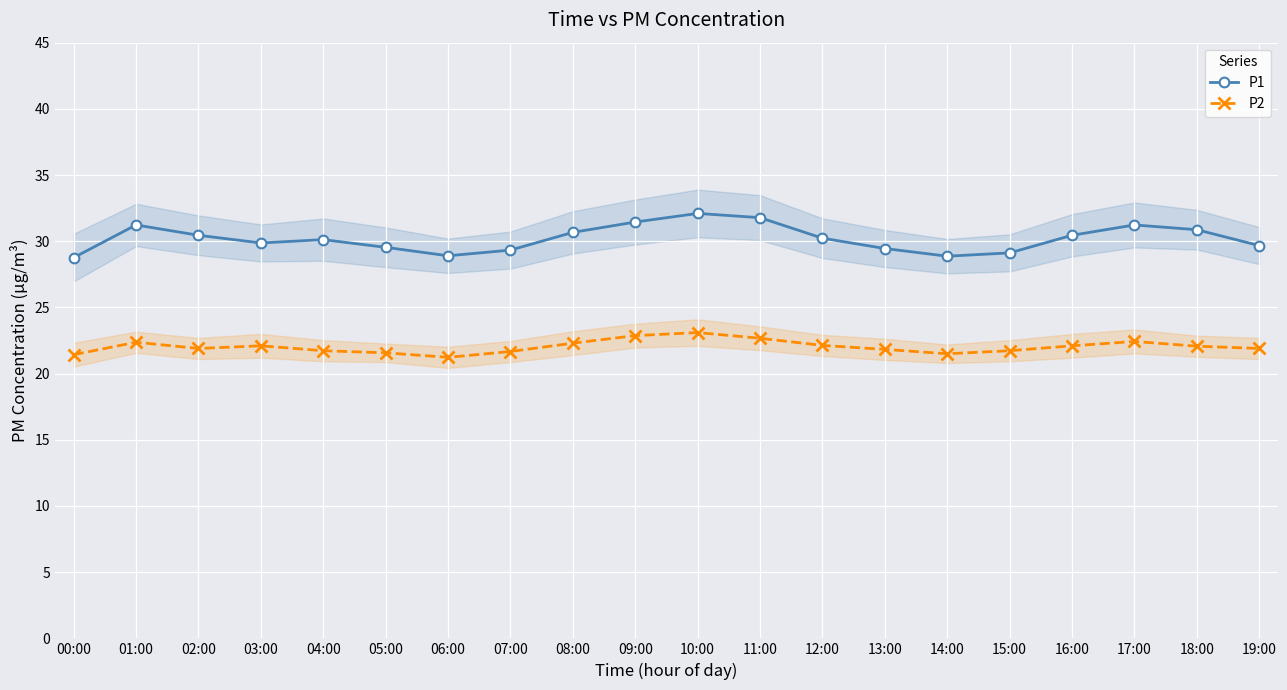

What is the sum of the P2 values at 14:00 and 00:00?

42.9